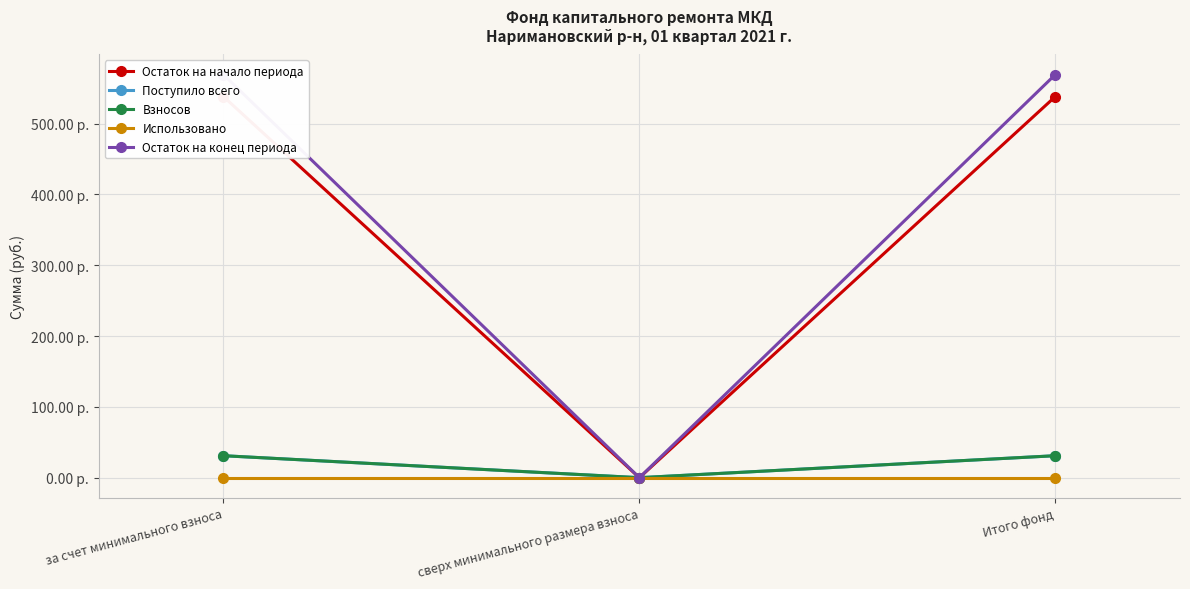

The Поступило всего series shows 31.0 at за счет минимального взноса. True or false?

True